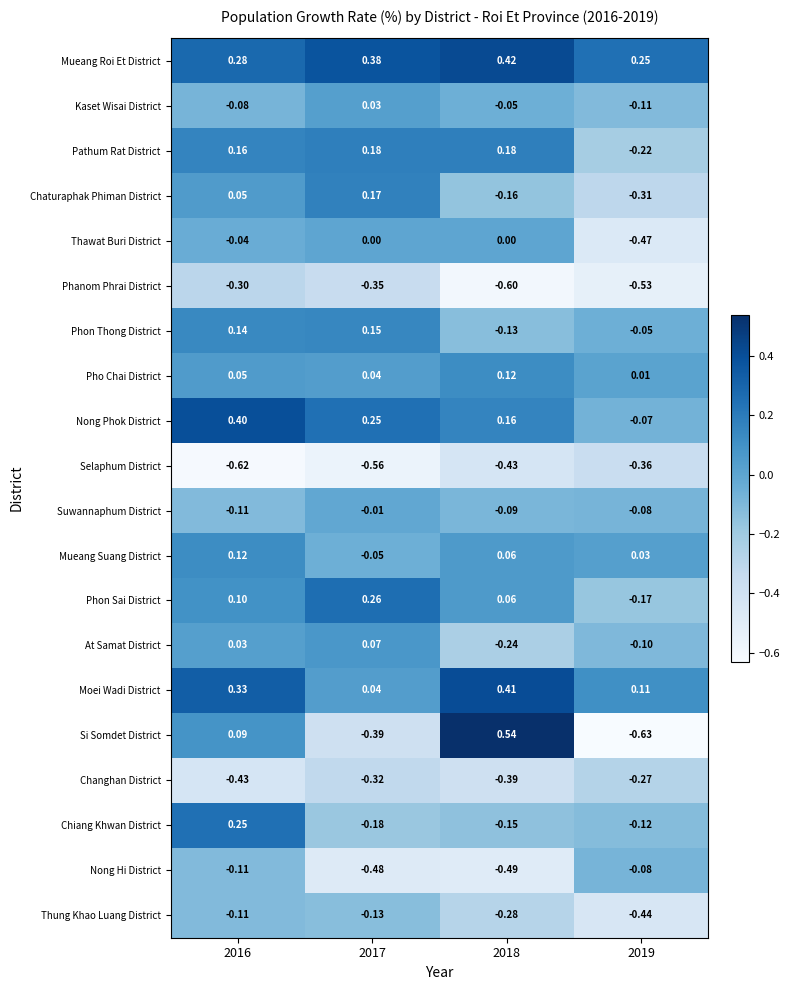

Which series has the largest total across all categories?

Mueang Roi Et District